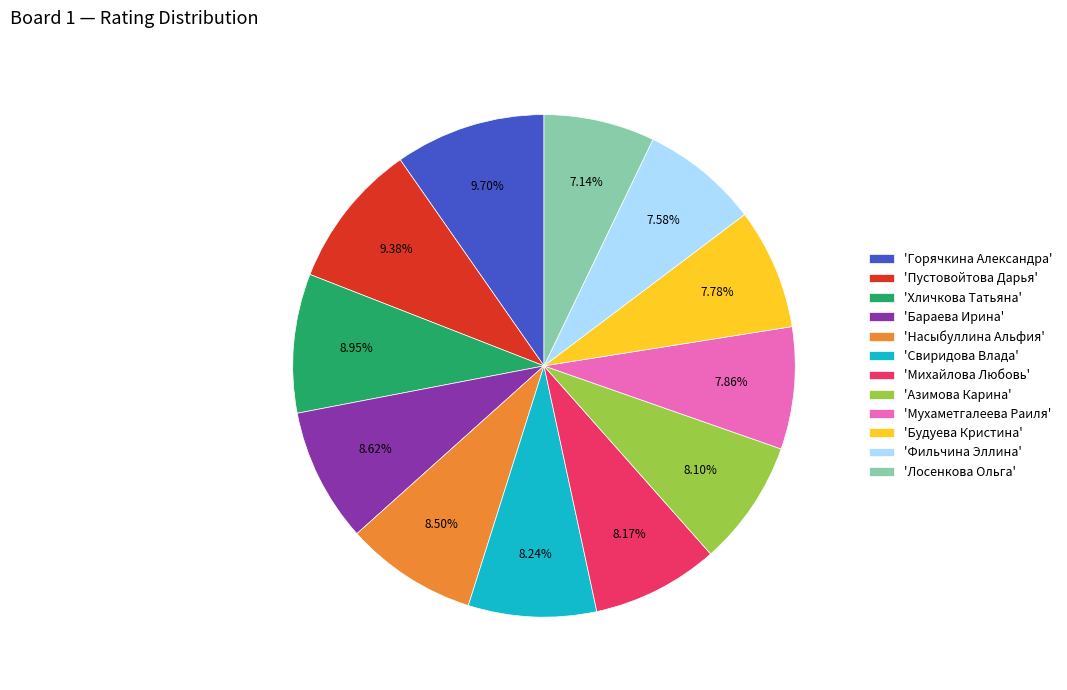

Does any single category account for the majority?

No